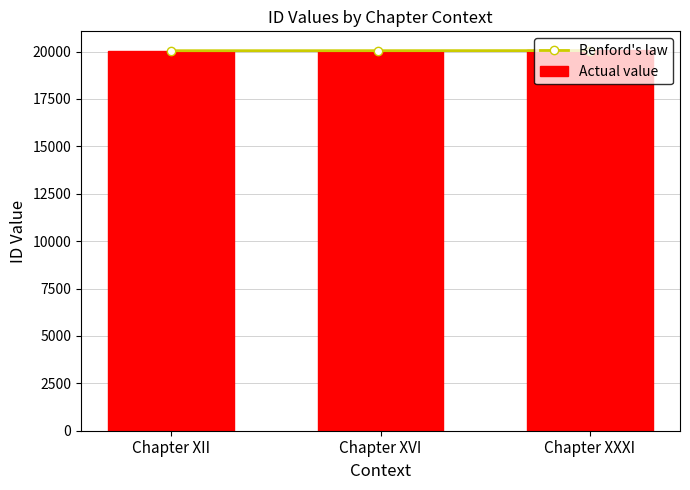

Count the number of values greater than 20047.

1